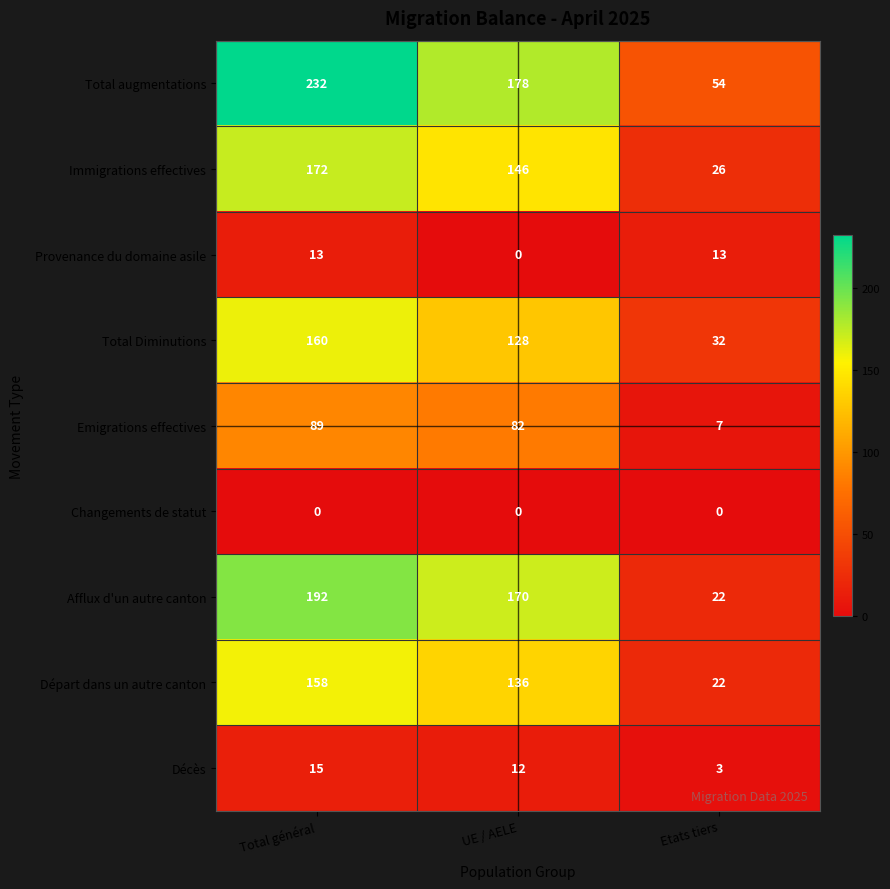

Which series has the largest range (max minus min)?

Total augmentations